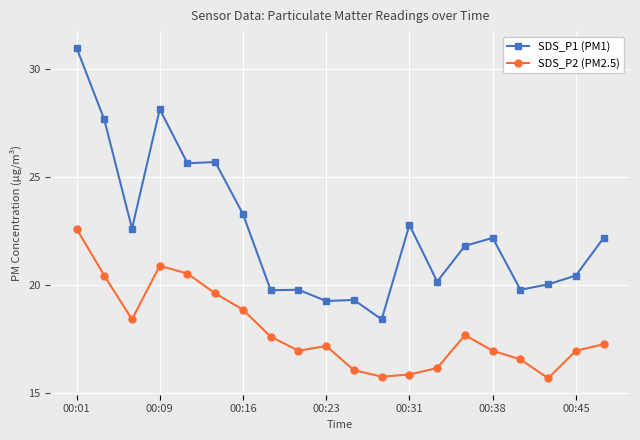

What is the sum of all SDS_P2 (PM2.5) values?

357.9